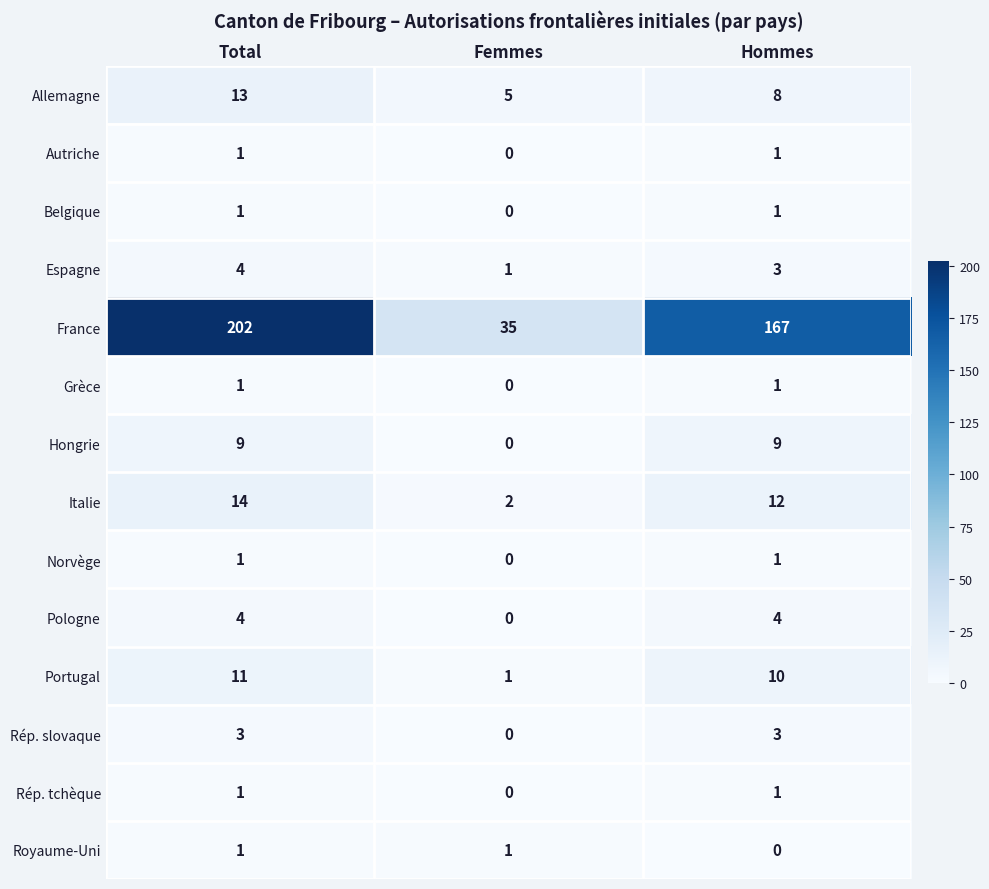

Which series has the widest spread of values?

France